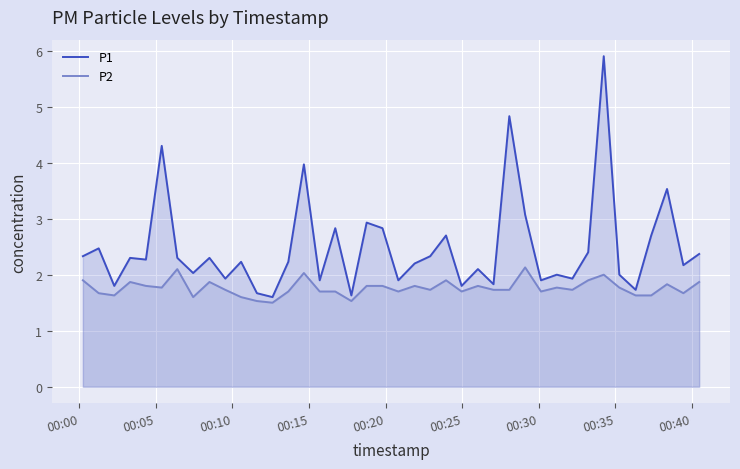

Which series has the widest spread of values?

P1